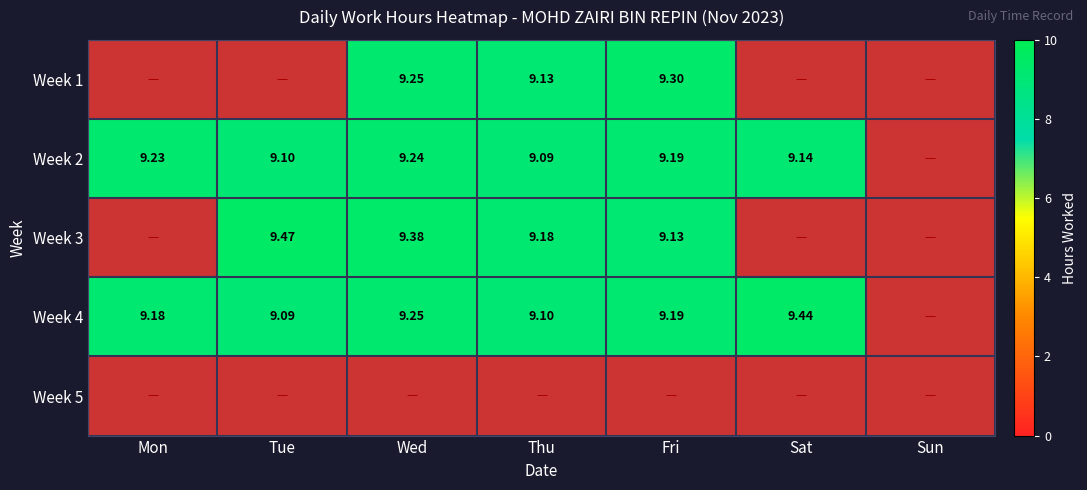

True or false: Week 3 has a value of 9.4 at Wed.

True